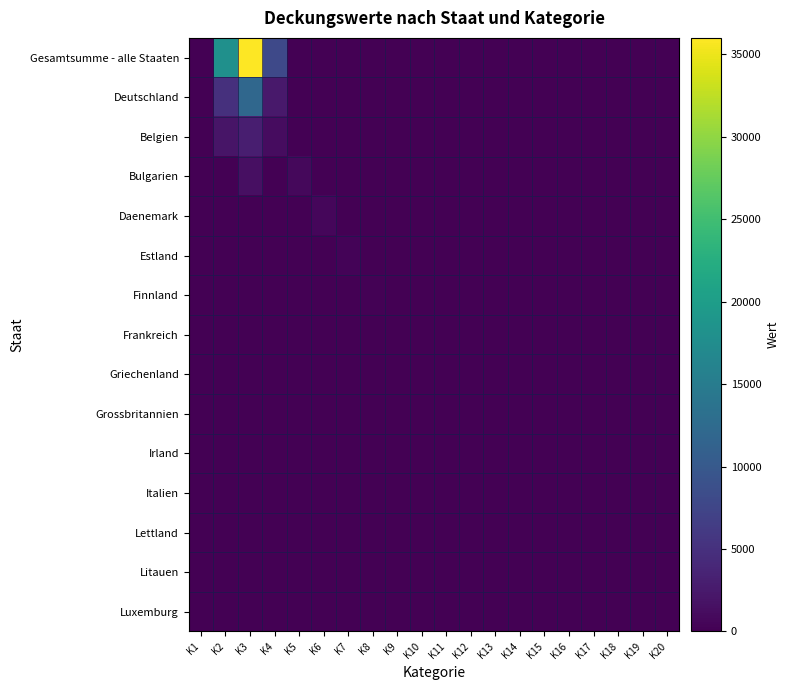

Which series changed the most between K5 and K9?

Bulgarien